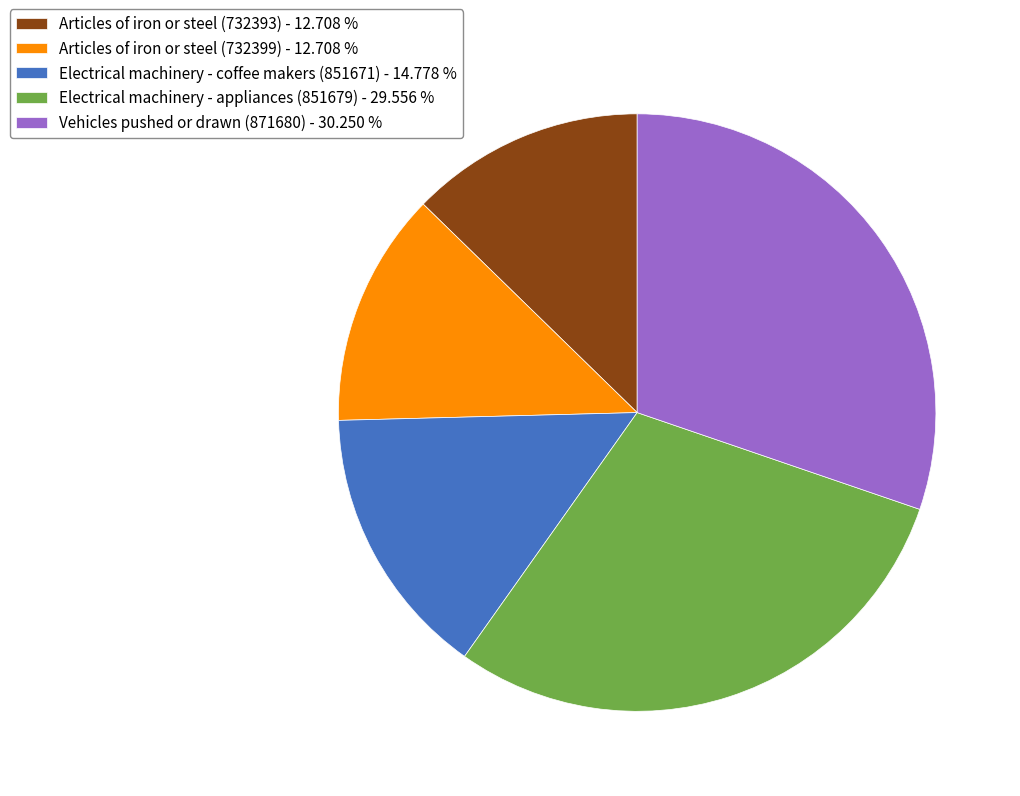

The Electrical machinery - coffee makers (851671) slice represents 15% of the pie. True or false?

True